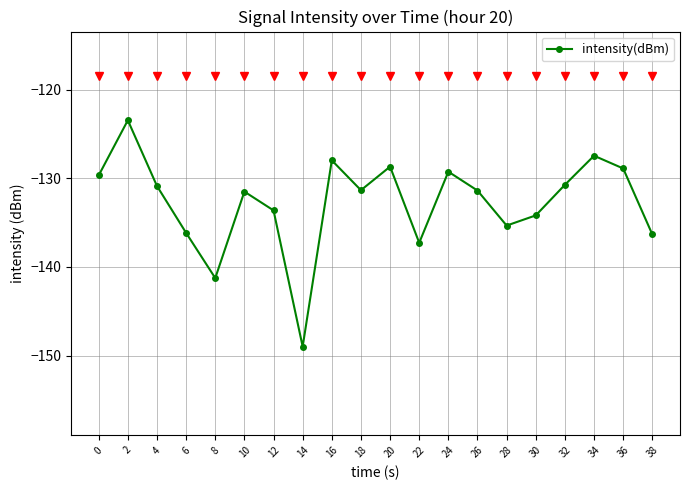

Read the value at 30.

-134.2